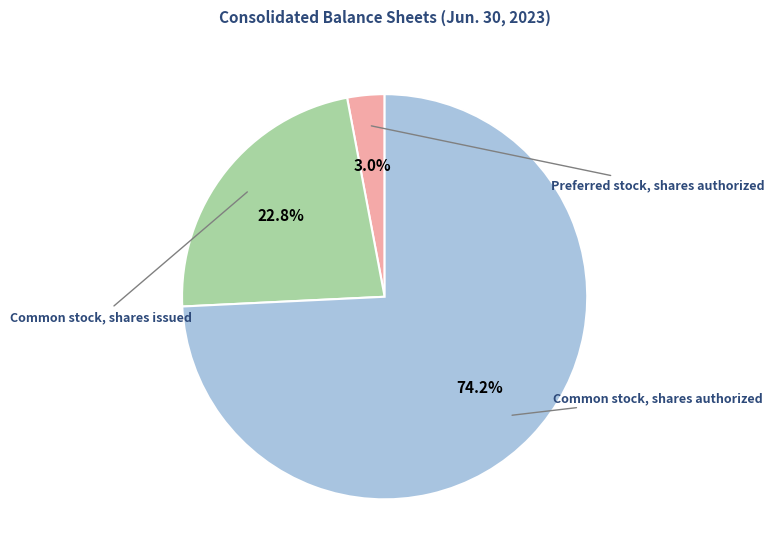

Does any single category account for the majority?

Yes